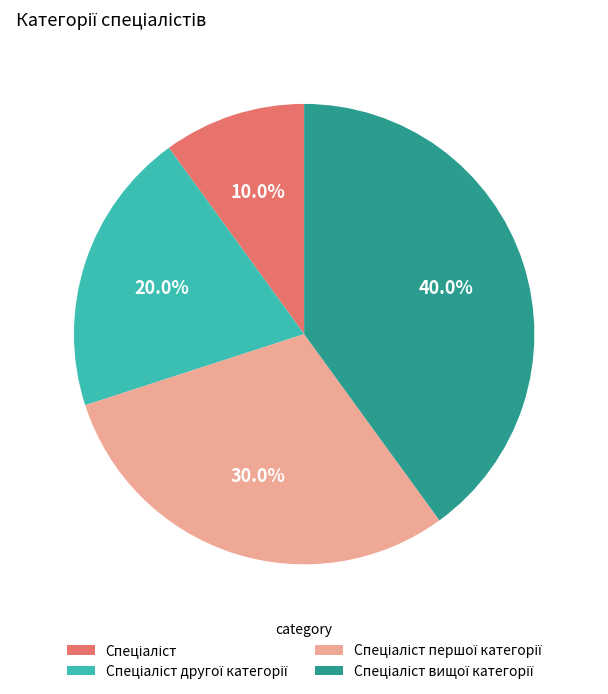

Is there a majority slice in this chart?

No